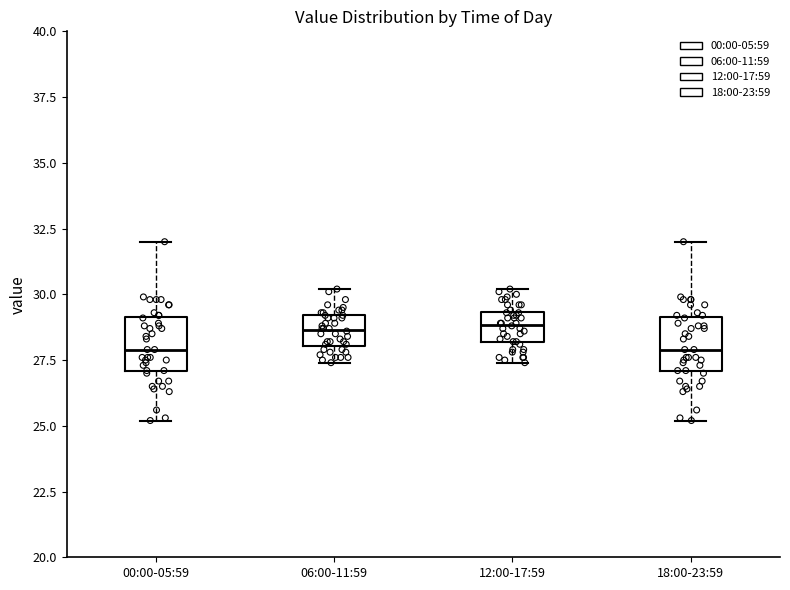

Where is the upper edge of the box for 00:00-05:59 on the y-axis? The values are not printed on the chart, so give them approximately, as read against the axis.

29.0